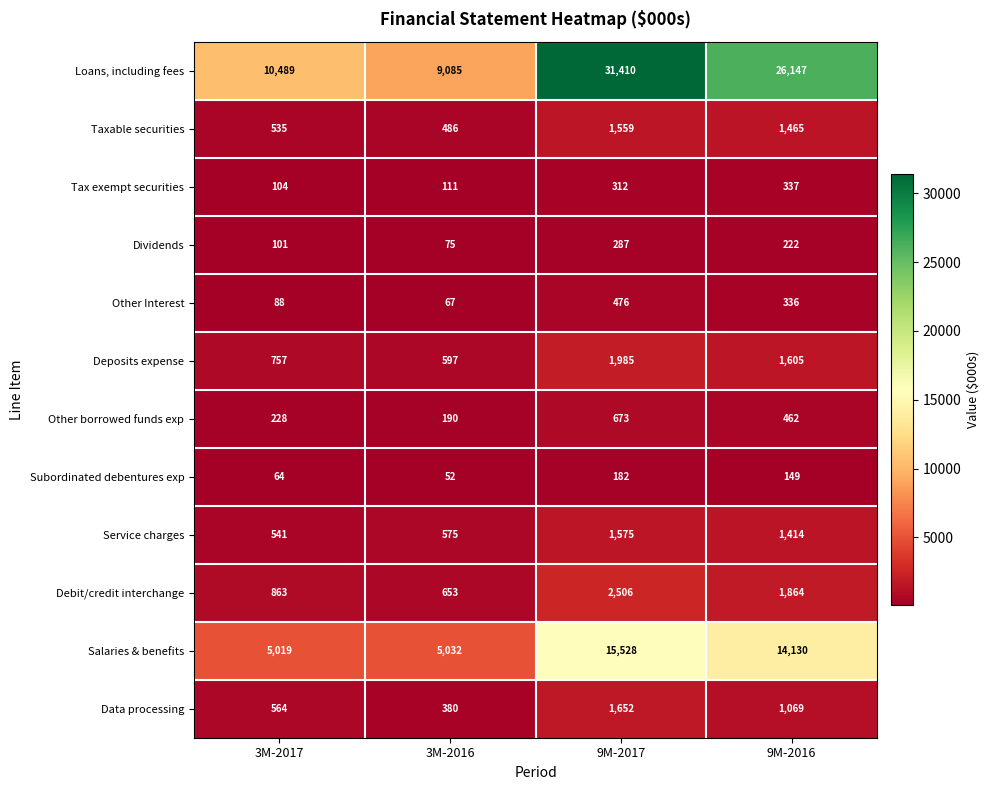

What is the maximum value shown in the chart?

31410